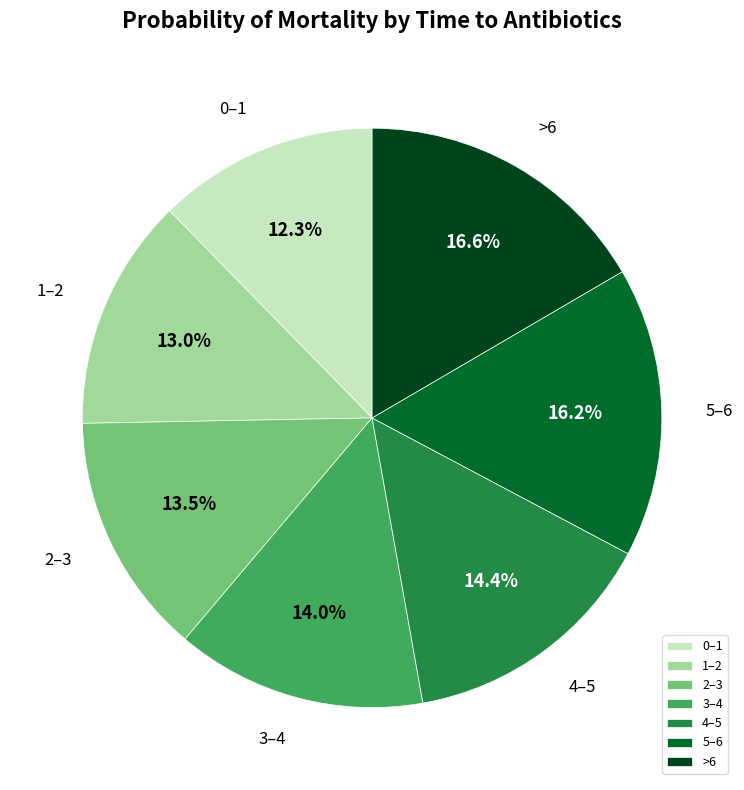

Combined, do 3–4 and 4–5 account for over 50%?

No